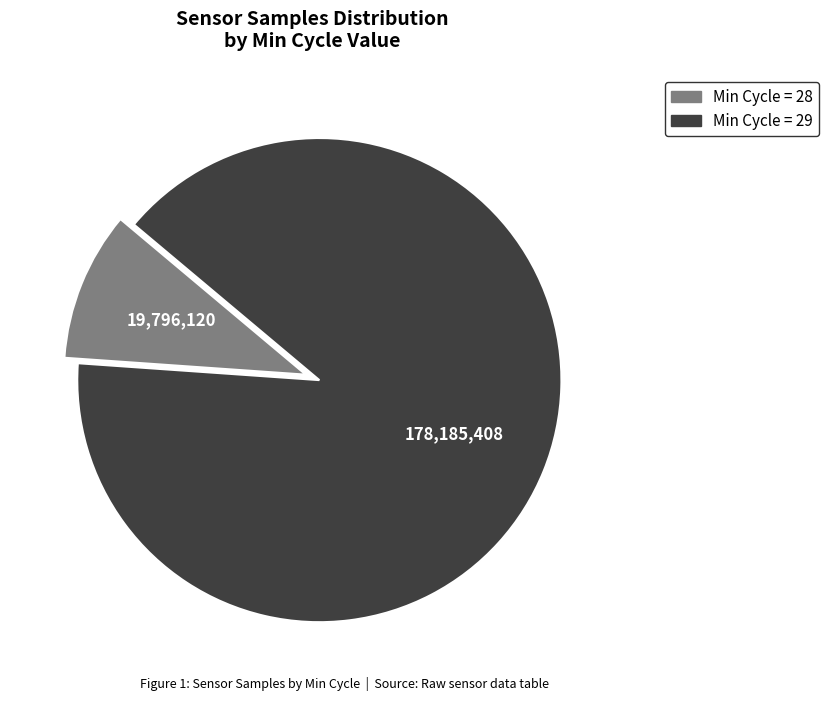

How many slices are in this pie chart?

2